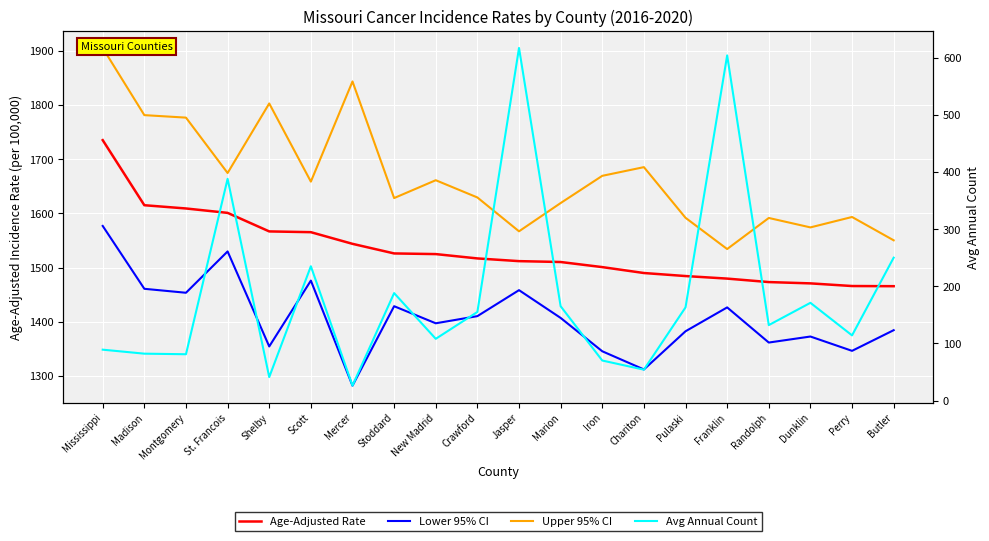

The Avg Annual Count series shows 346.0 at Scott. True or false?

False